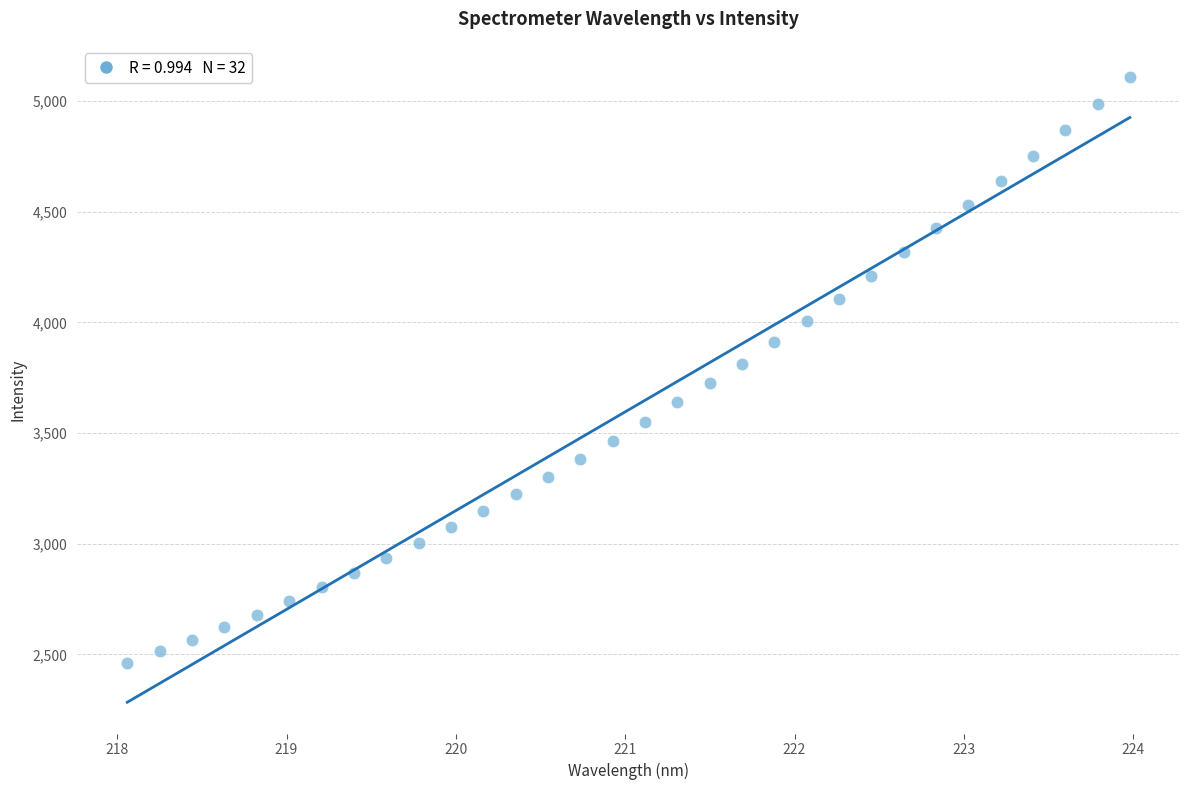

What is the range of Y values (max minus min)?

2648.1